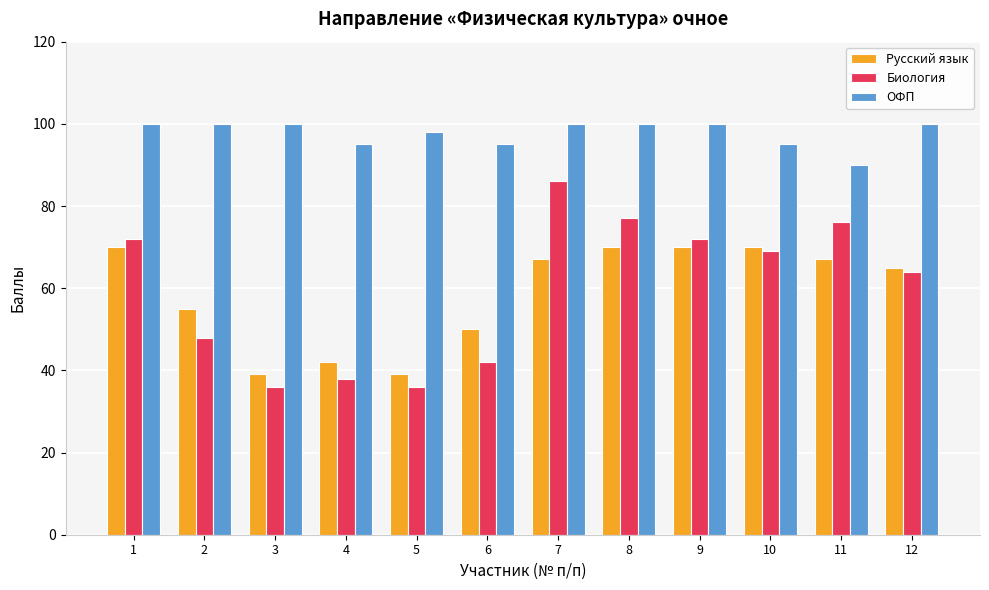

Between 7 and 8, which series saw the biggest shift?

Биология